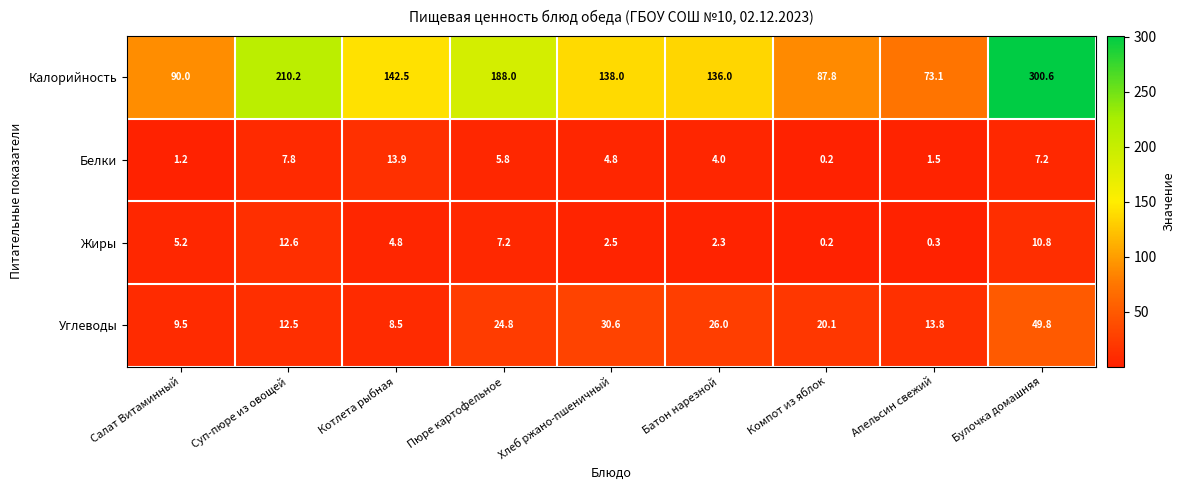

At which label is Калорийность closest to 186?

Пюре картофельное